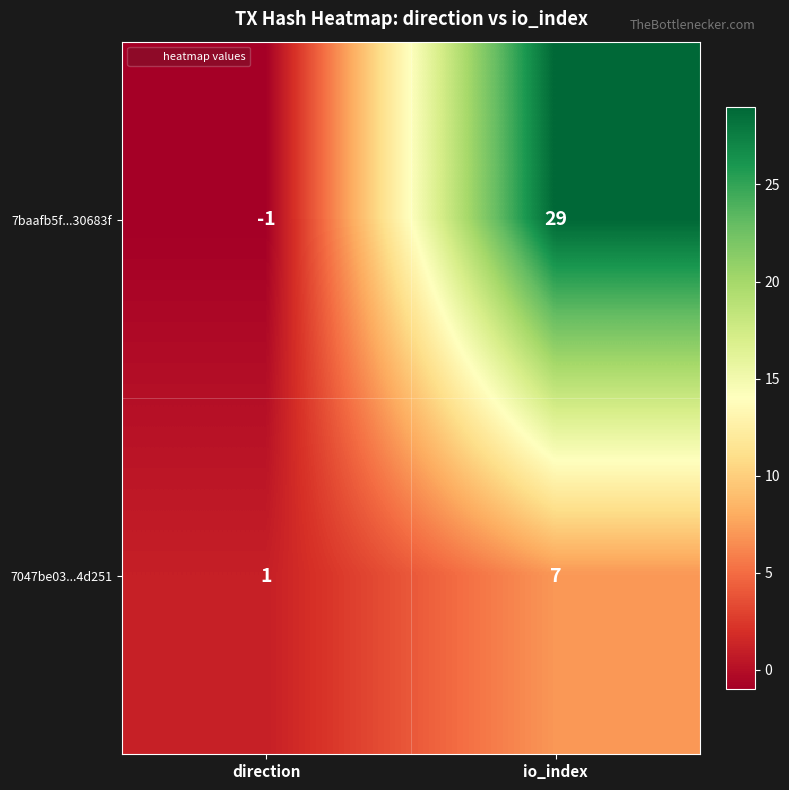

Reading left to right, transcribe all the data shown in this chart.

7baafb5f...30683f: -1	29
7047be03...4d251: 1	7